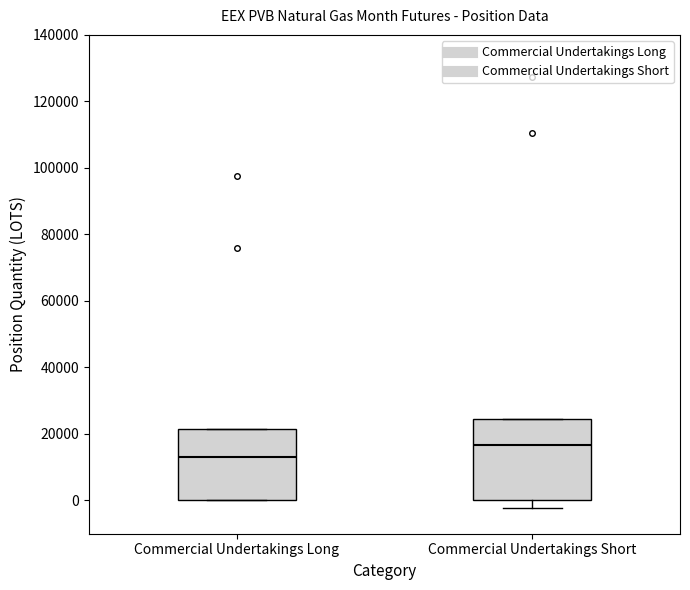

Which box has the lowest median line?

Commercial Undertakings Long